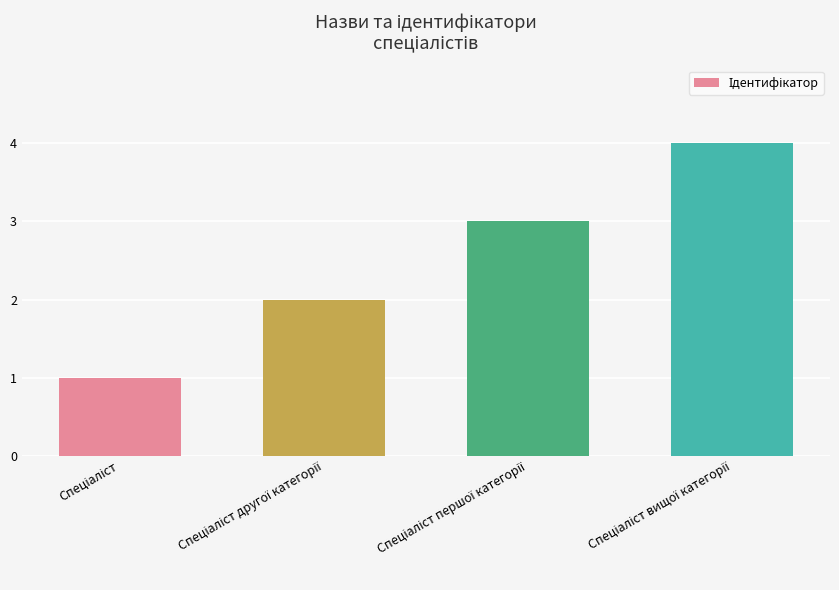

What is the sum of all values?

10